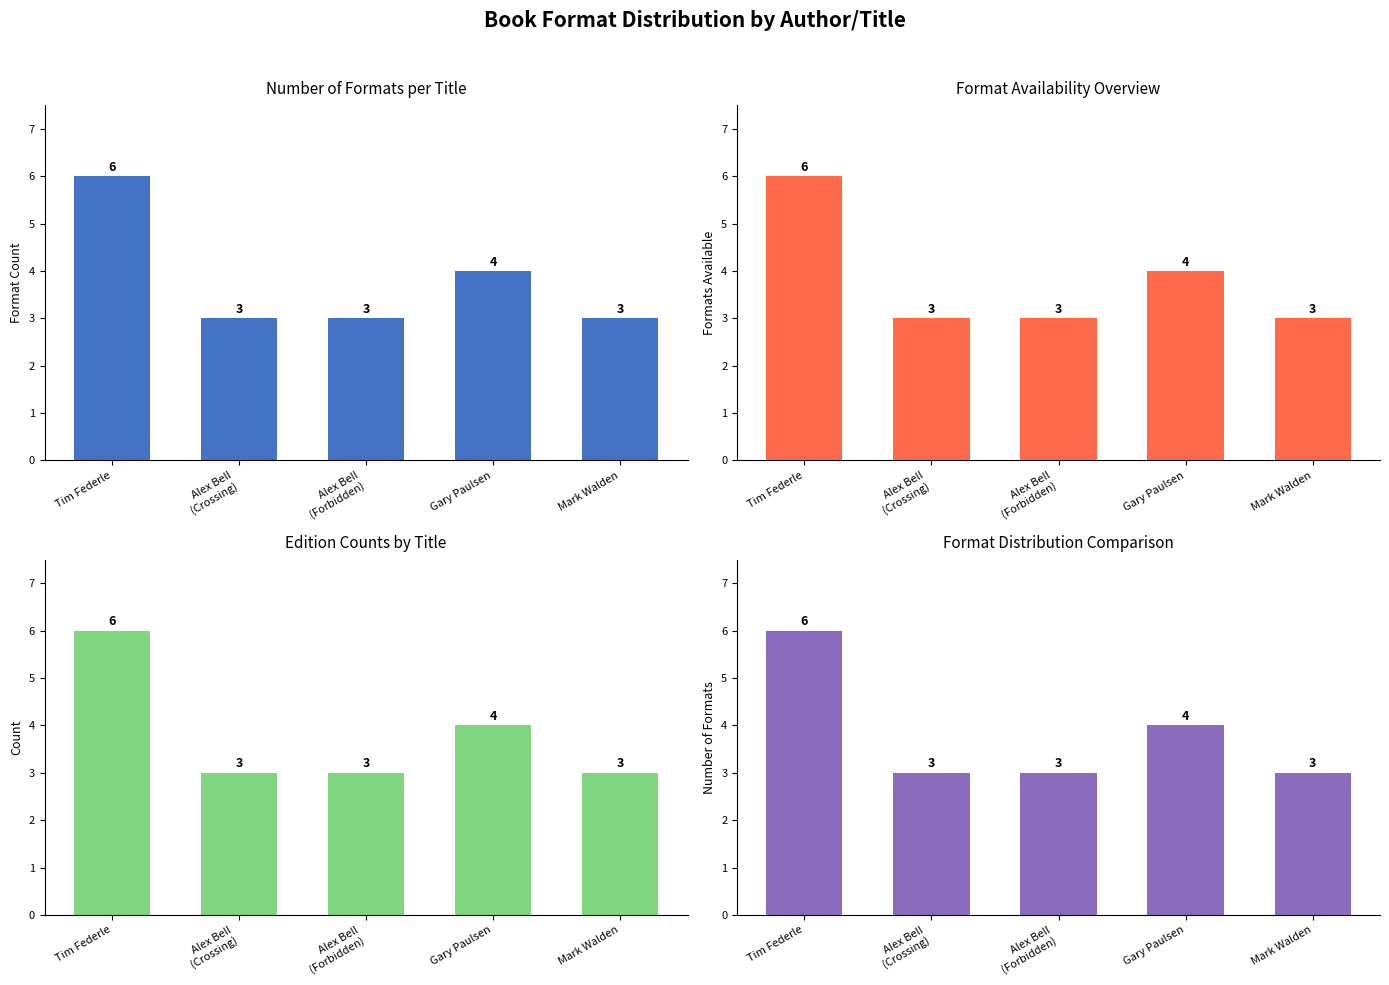

Reading left to right, transcribe all the data shown in this chart.

Tim Federle=6	Alex Bell
(Crossing)=3	Alex Bell
(Forbidden)=3	Gary Paulsen=4	Mark Walden=3